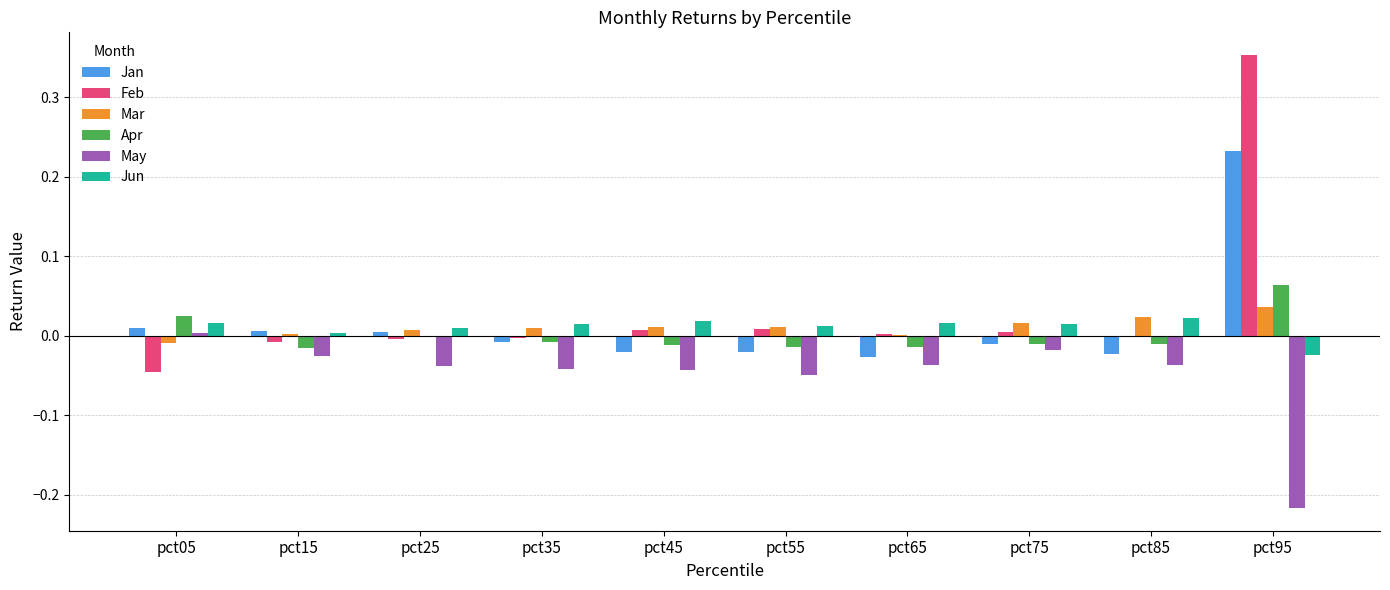

Which category has the highest value across all series?

pct95